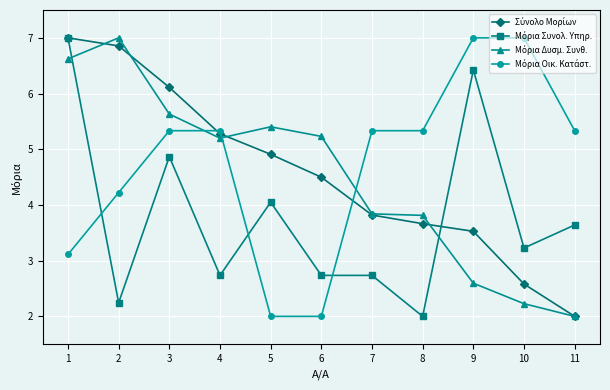

What is the maximum value shown in the chart?

7.0